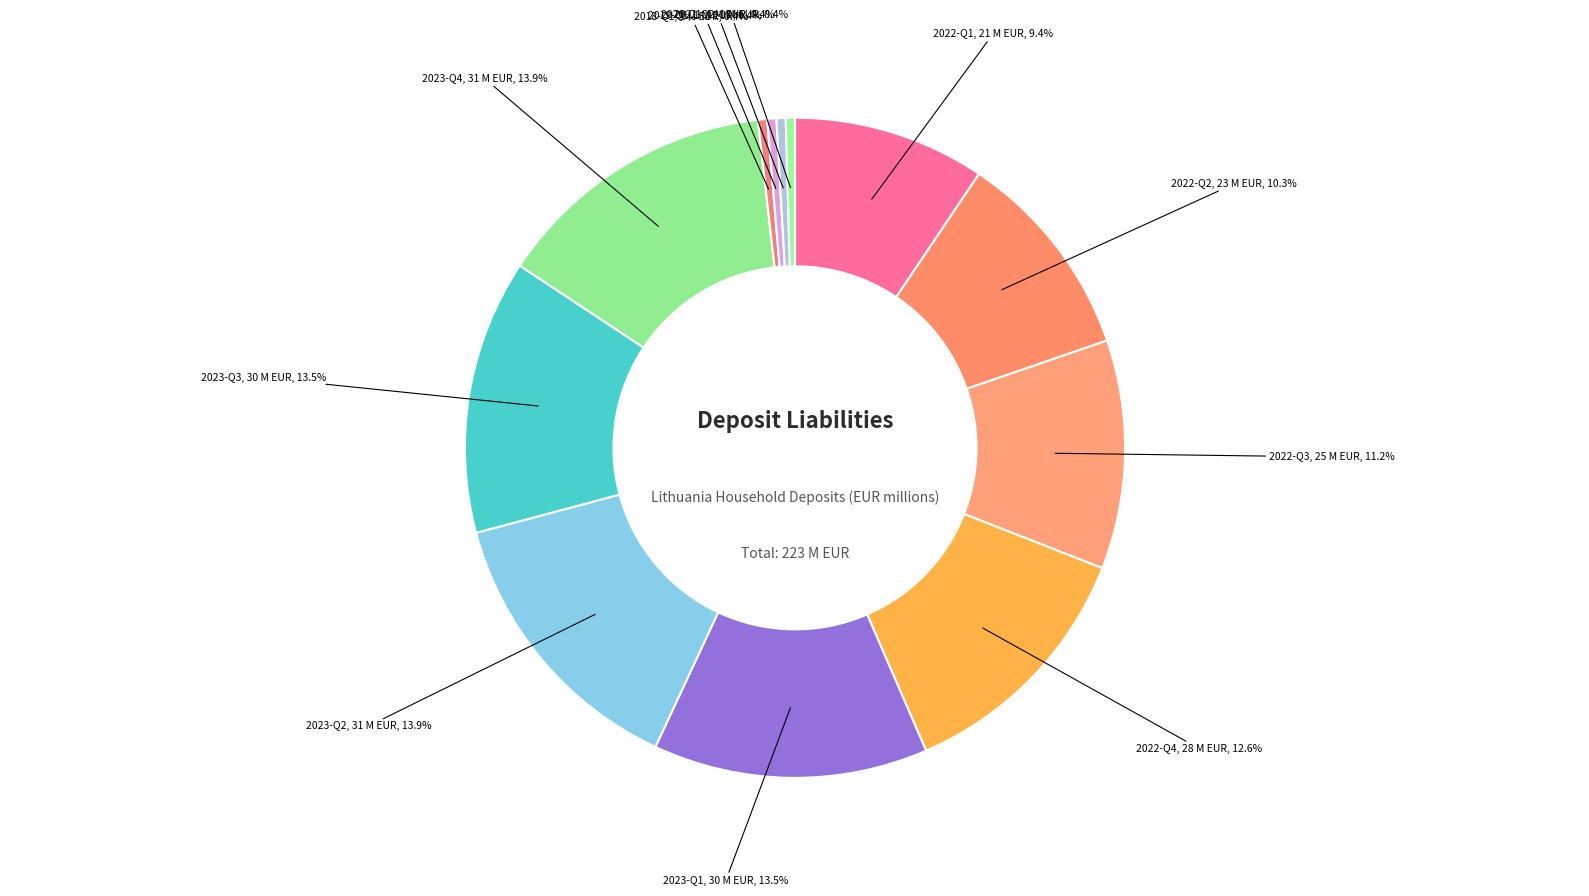

Does any single category account for the majority?

No